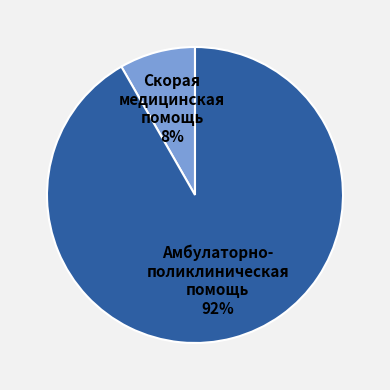

To the nearest percent, what is the average slice percentage?

50%